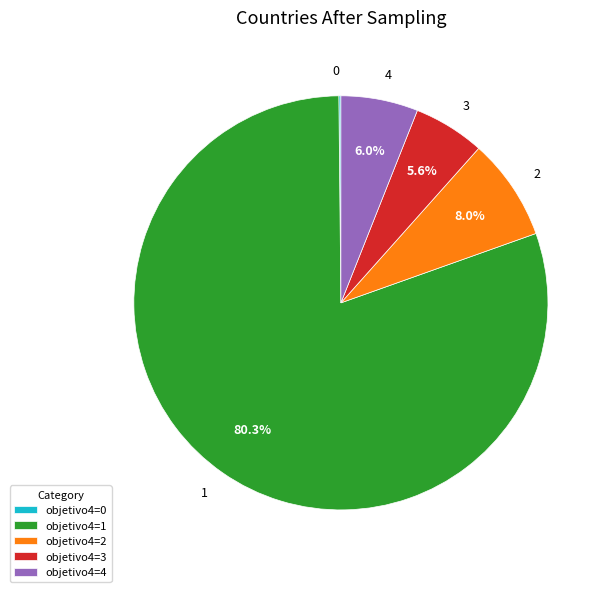

Is there a majority slice in this chart?

Yes